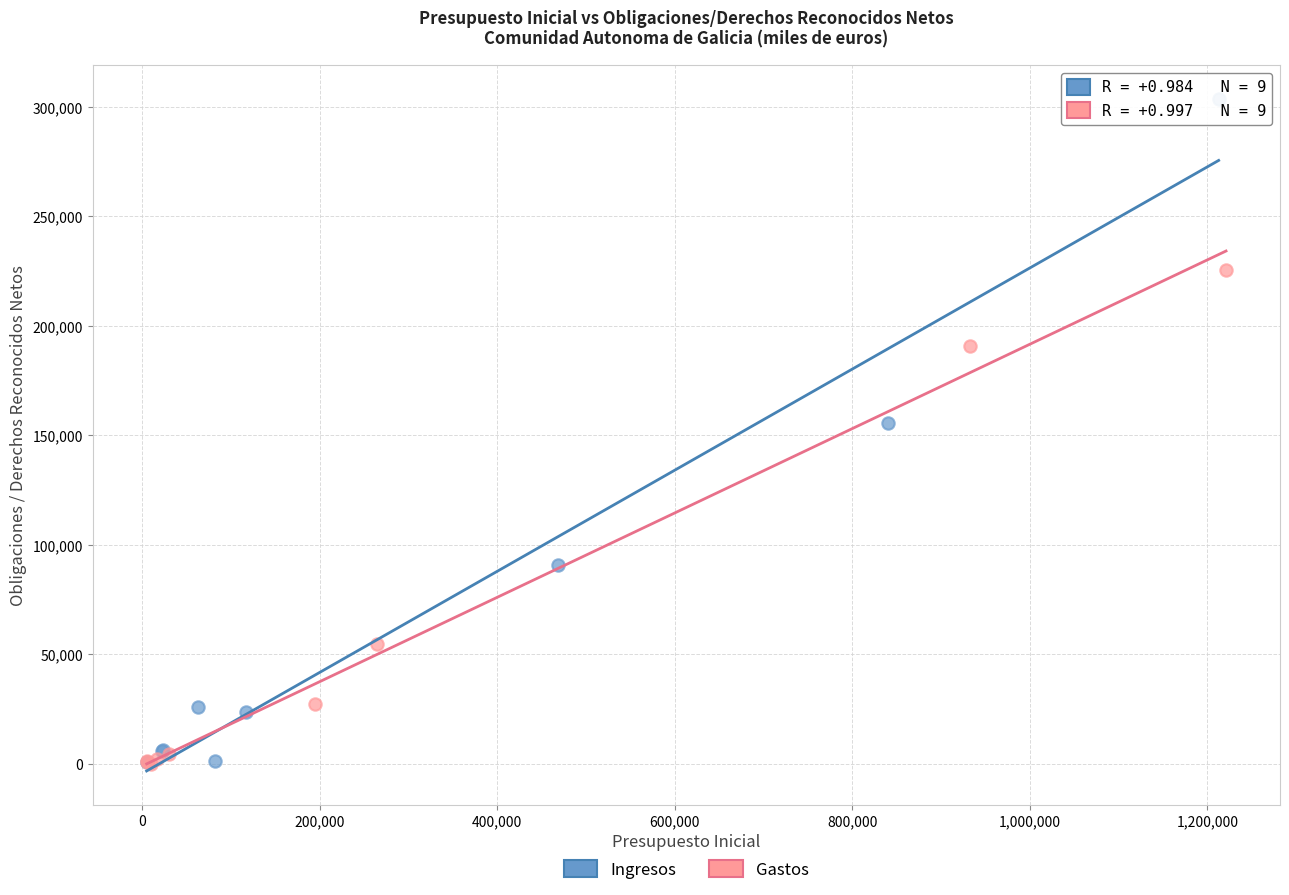

Which series has the widest spread of Y values?

Ingresos